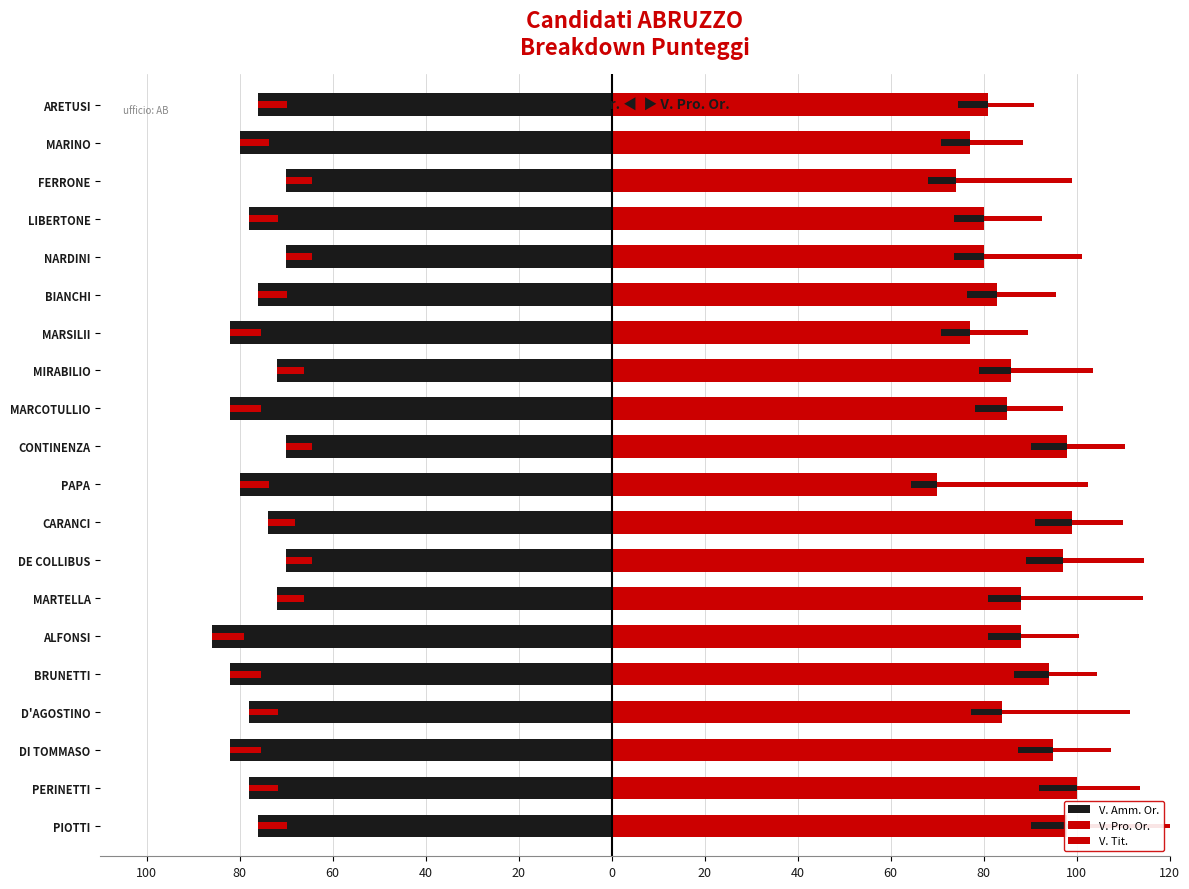

What is the value of the V. Pro. Or. bar at the 15th from the left?

83